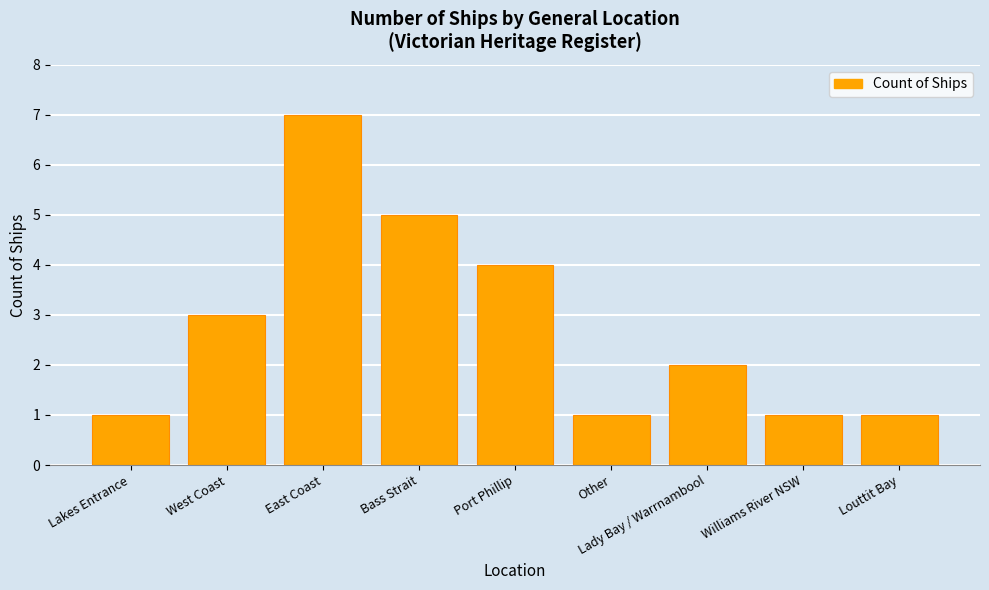

How many values are between 1 and 4?

7